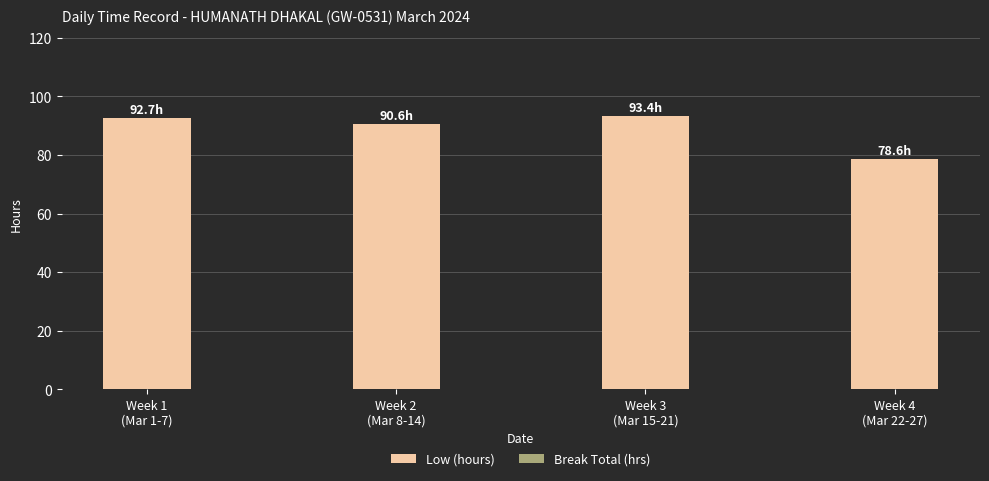

What is the label of the 1st bar from the left?

Week 1
(Mar 1-7)